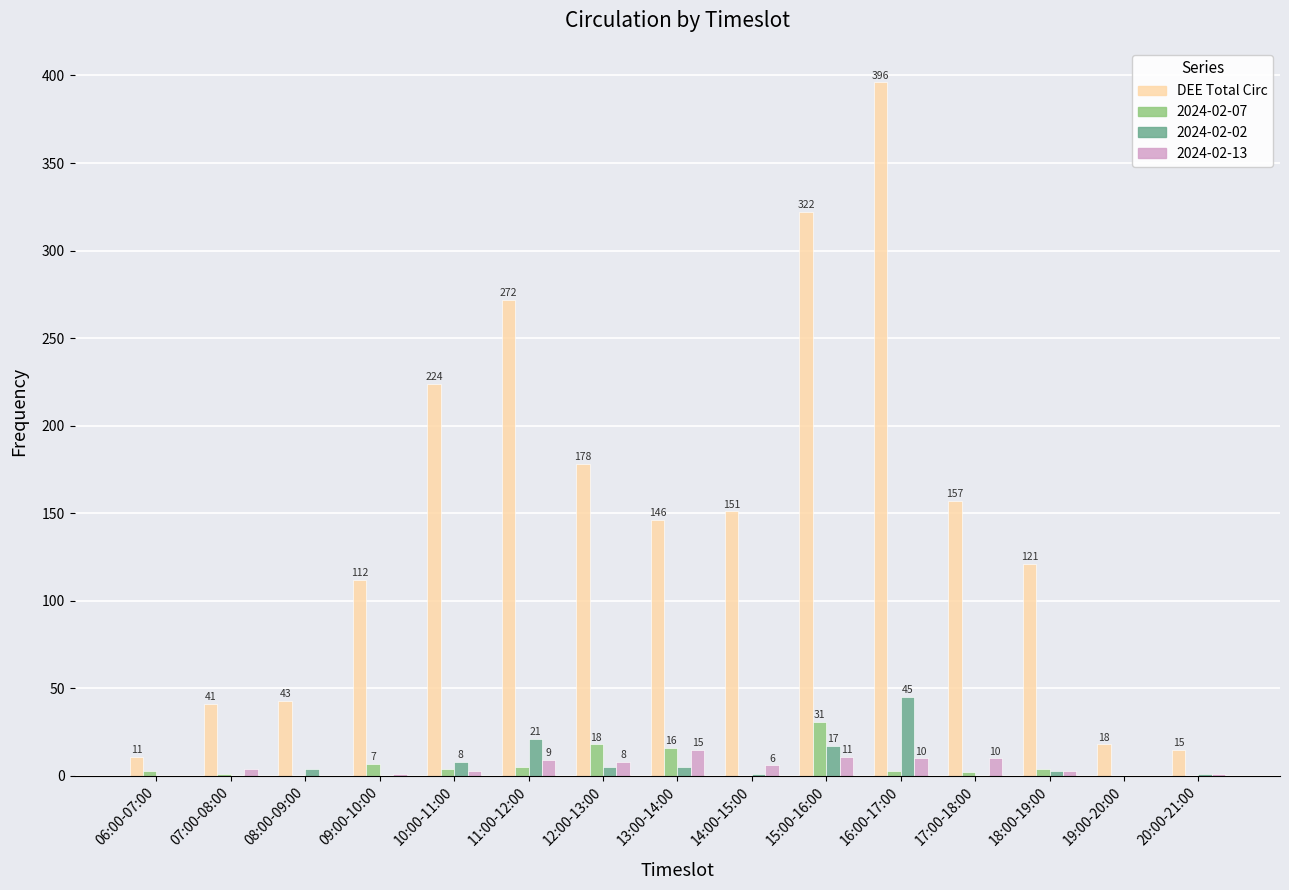

Between 14:00-15:00 and 20:00-21:00, which series saw the biggest shift?

DEE Total Circ